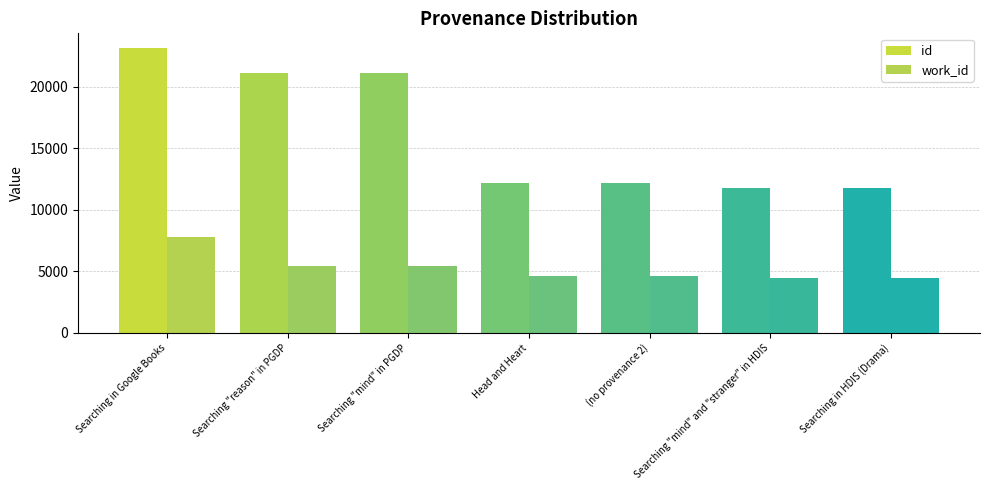

True or false: id has a value of 16385 at Searching in HDIS (Drama).

False